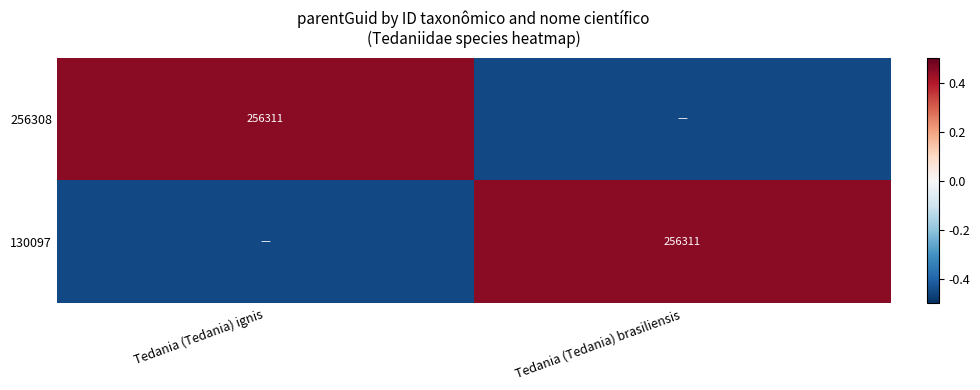

How many 256308 values are between 0 and 1?

1